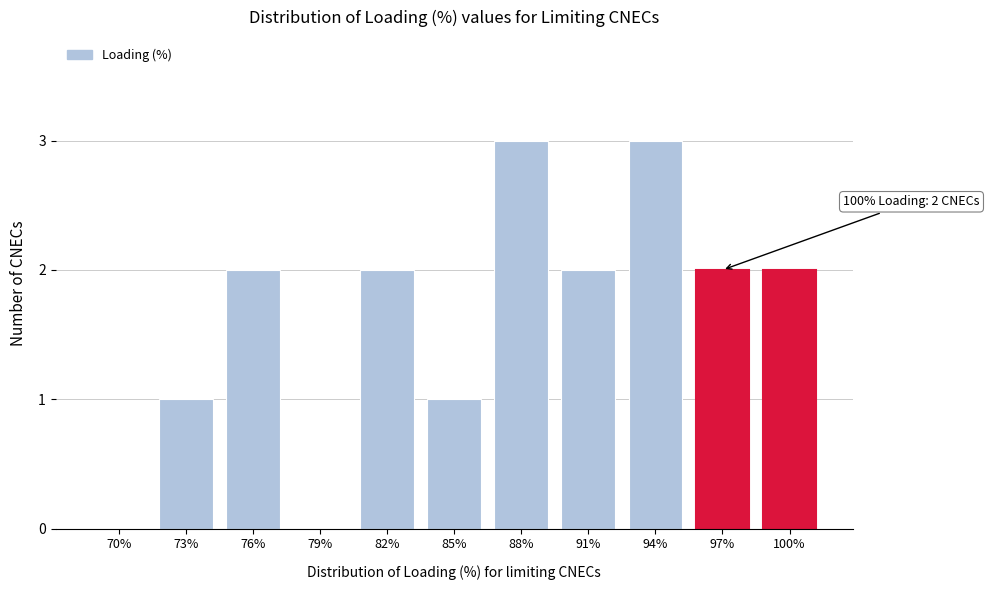

Reading left to right, transcribe all the data shown in this chart.

70%=0	73%=1	76%=2	79%=0	82%=2	85%=1	88%=3	91%=2	94%=3	97%=2	100%=2